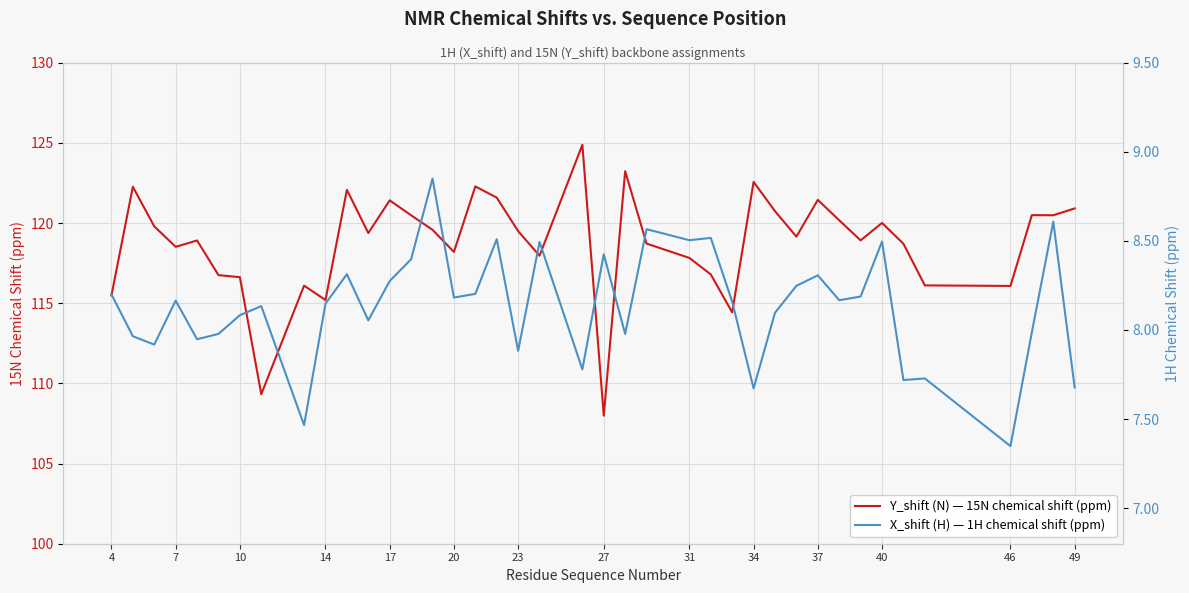

What is the average value of the Y_shift (N) — 15N chemical shift (ppm) series?

118.8